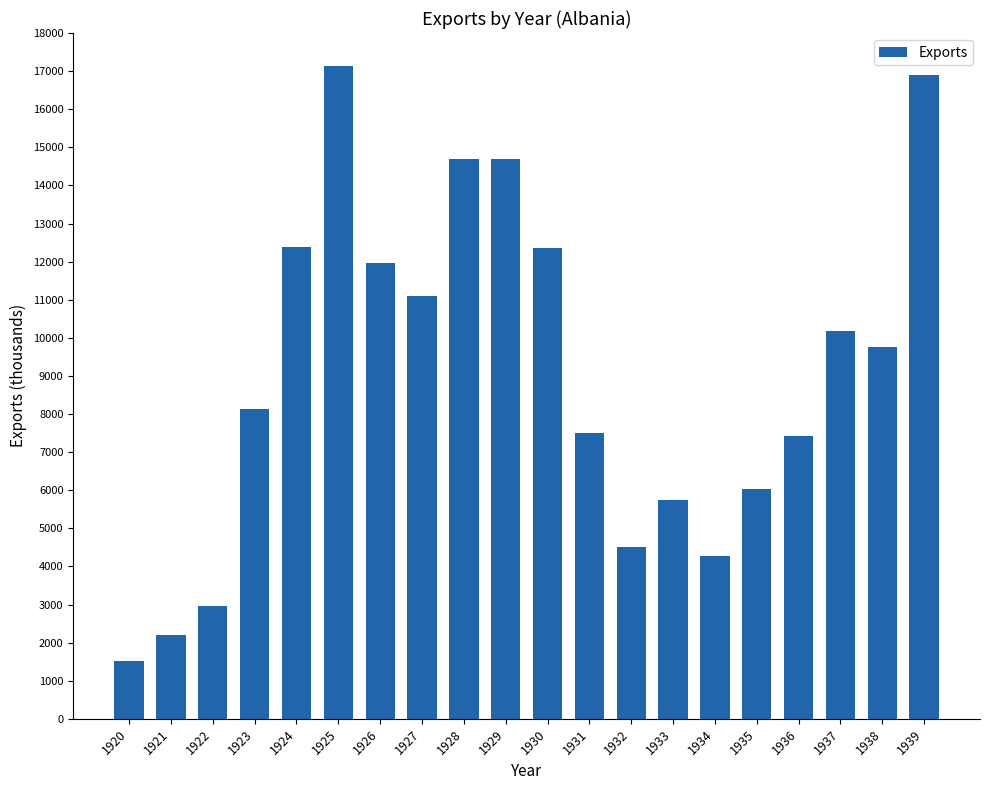

At which label is the value closest to 9322?

1938